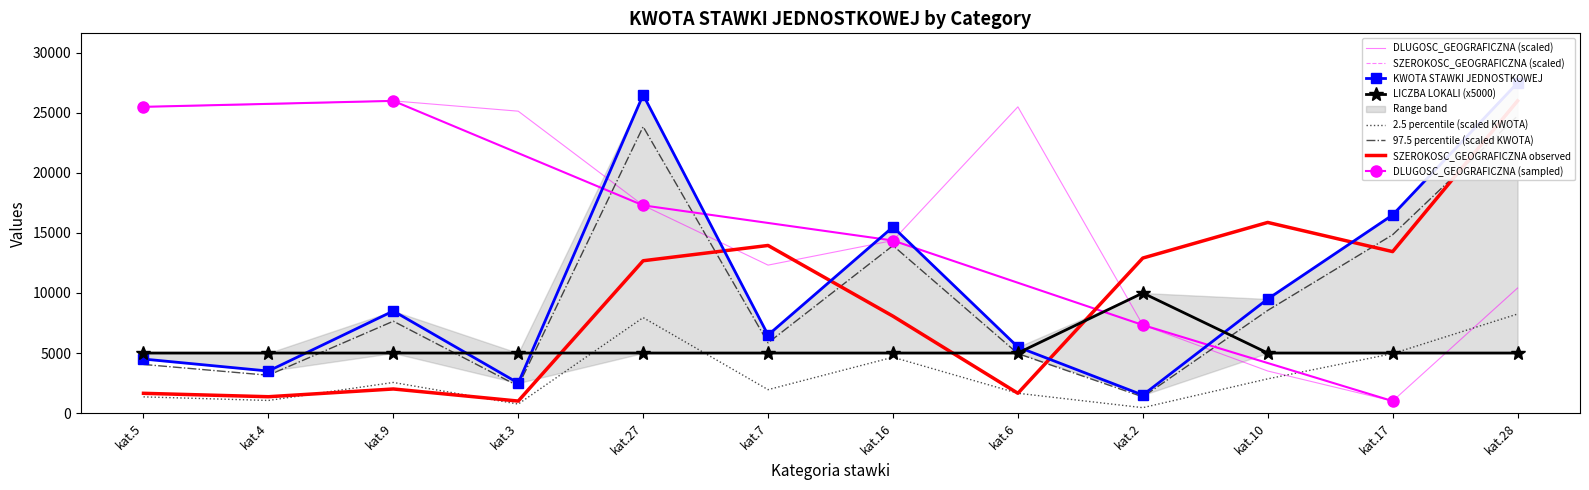

At which label does DLUGOSC_GEOGRAFICZNA reach its peak?

kat.9